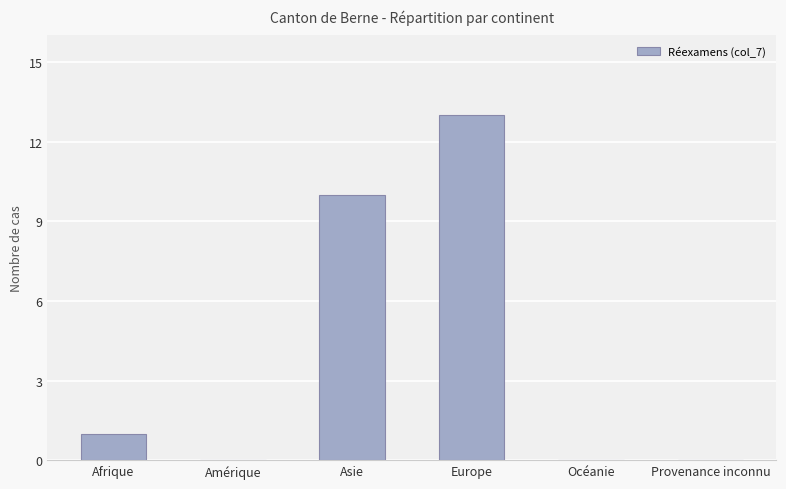

What is the sum of all values?

24